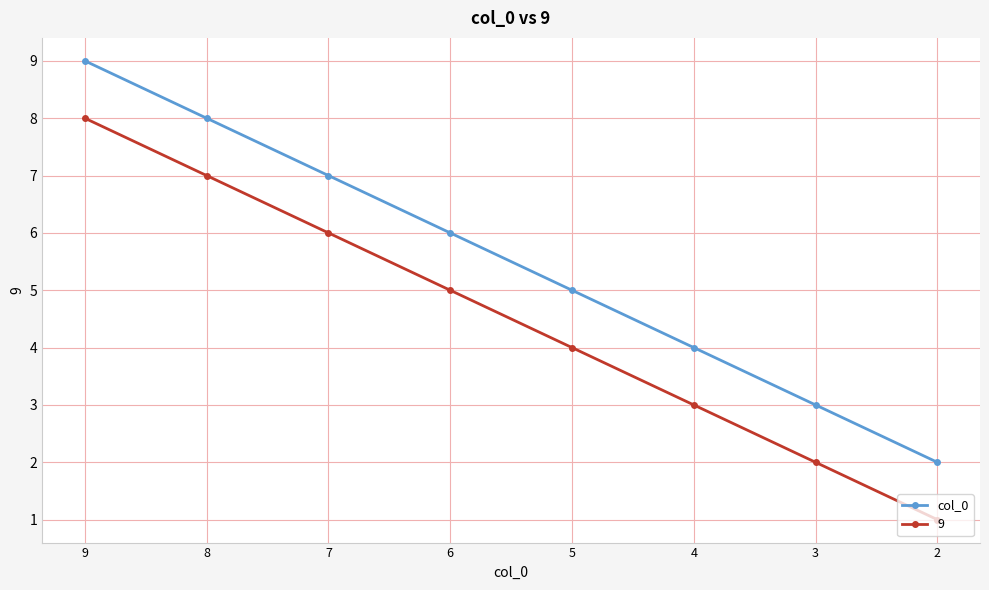

The col_0 series shows 4 at 3. True or false?

False